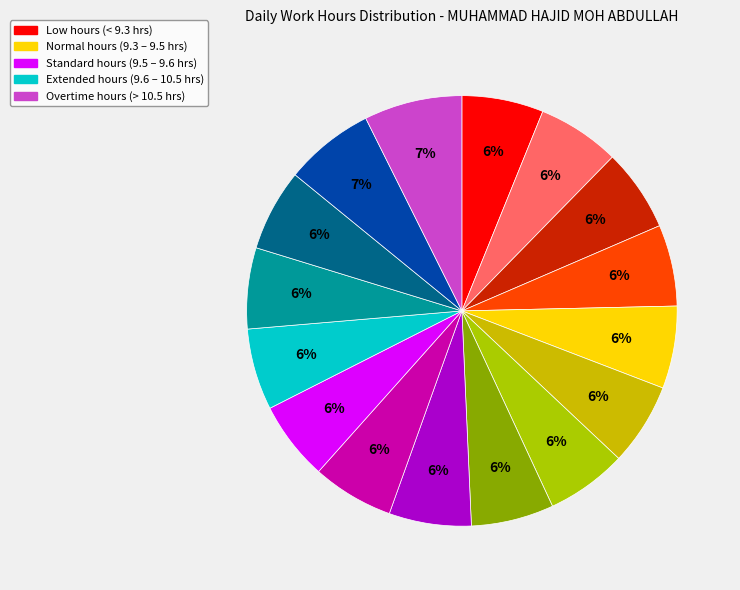

Count the number of slices in the pie.

16